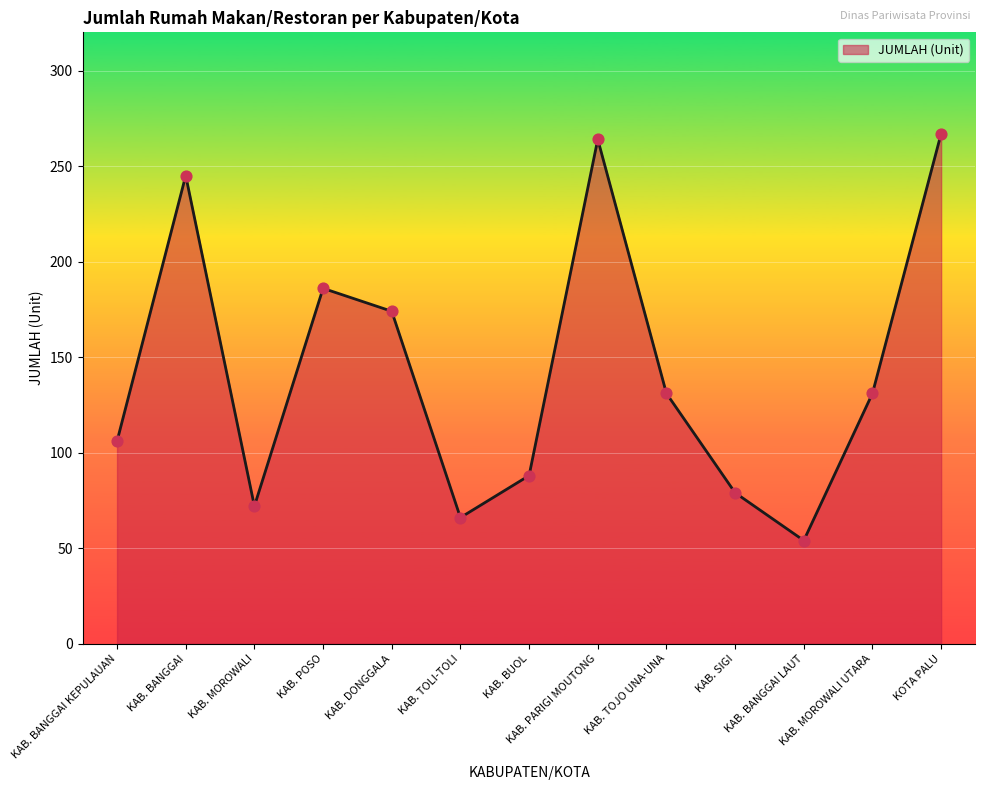

Which has a higher value, KAB. SIGI or KAB. POSO?

KAB. POSO